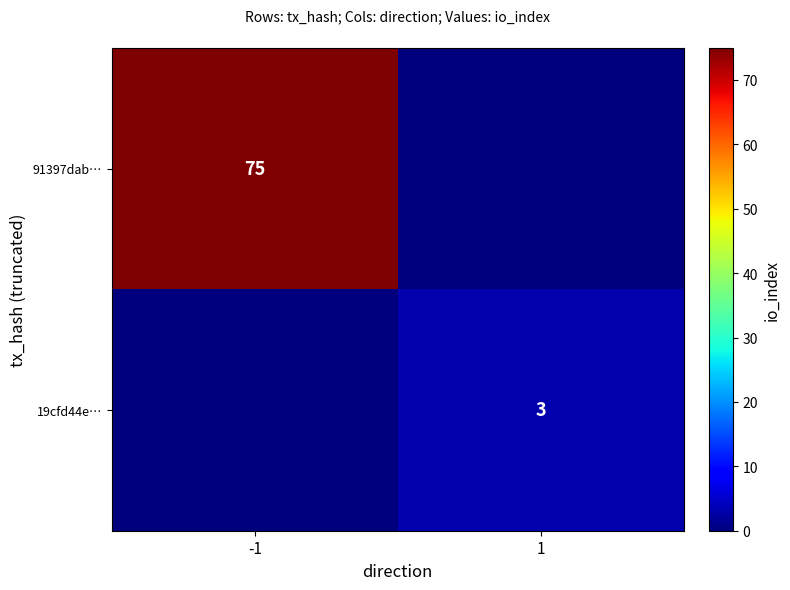

What is the difference between the highest and lowest values at 1?

3